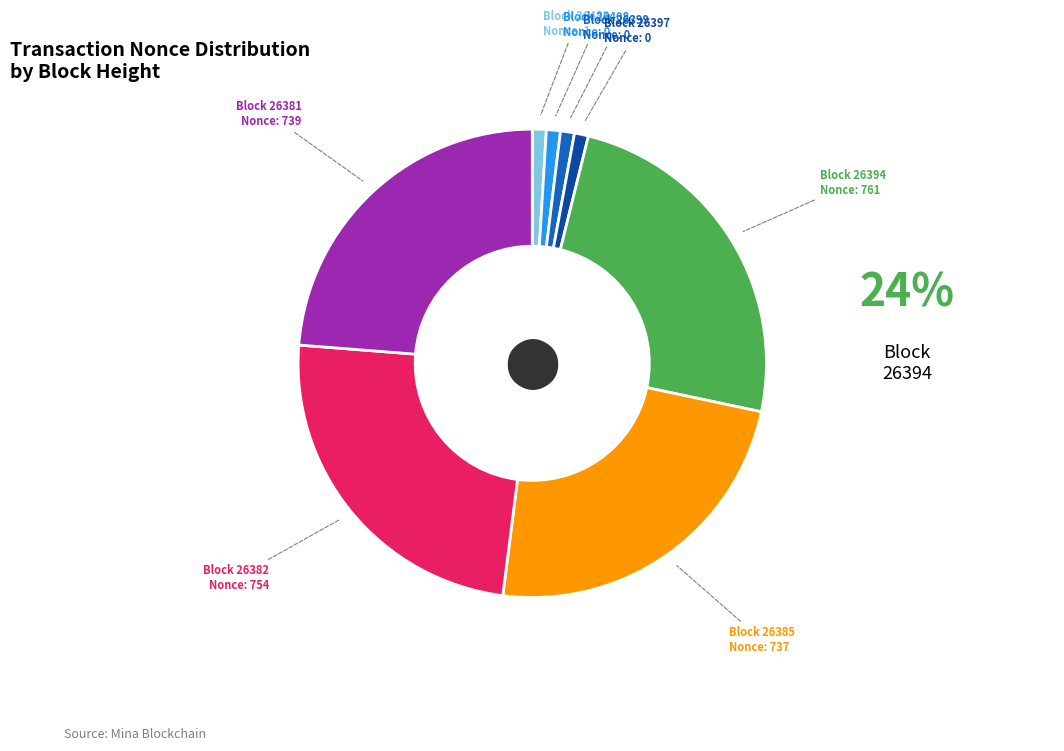

How many slices are in this pie chart?

8